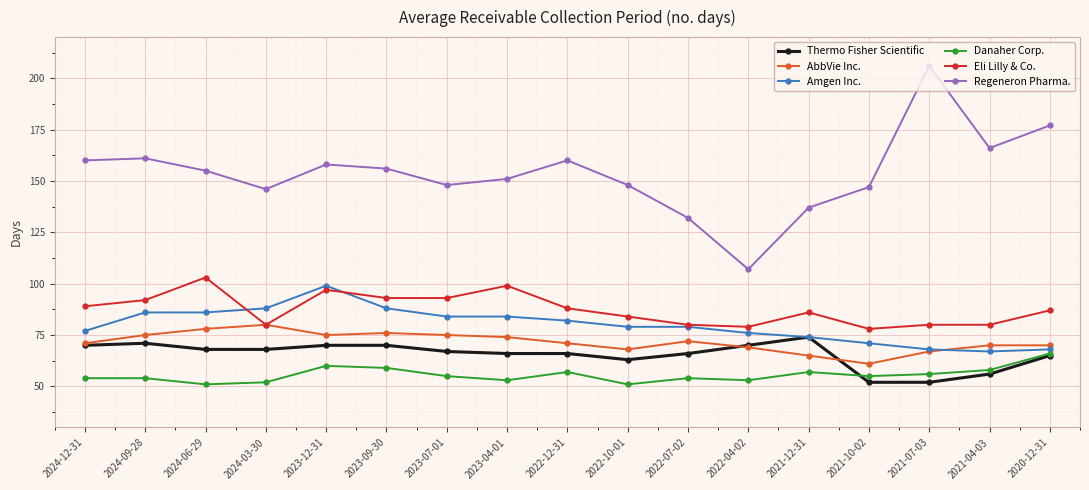

Reading left to right, transcribe all the data shown in this chart.

Thermo Fisher Scientific: 70	71	68	68	70	70	67	66	66	63	66	70	74	52	52	56	65
AbbVie Inc.: 71	75	78	80	75	76	75	74	71	68	72	69	65	61	67	70	70
Amgen Inc.: 77	86	86	88	99	88	84	84	82	79	79	76	74	71	68	67	68
Danaher Corp.: 54	54	51	52	60	59	55	53	57	51	54	53	57	55	56	58	66
Eli Lilly & Co.: 89	92	103	80	97	93	93	99	88	84	80	79	86	78	80	80	87
Regeneron Pharma.: 160	161	155	146	158	156	148	151	160	148	132	107	137	147	206	166	177